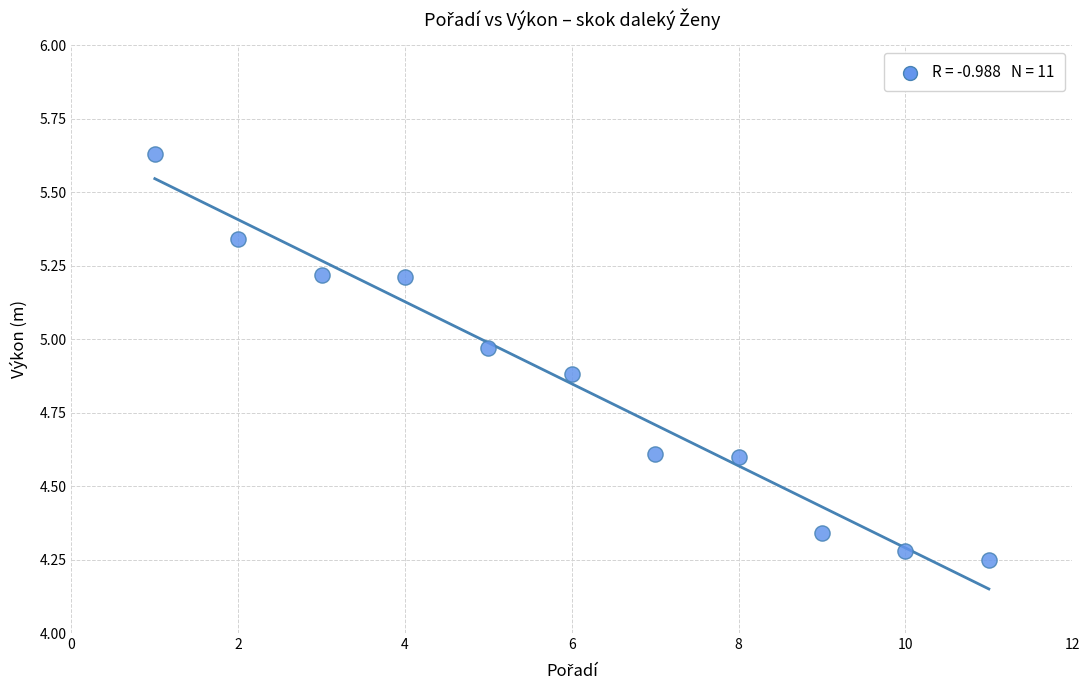

What is the range of X values (max minus min)?

10.0